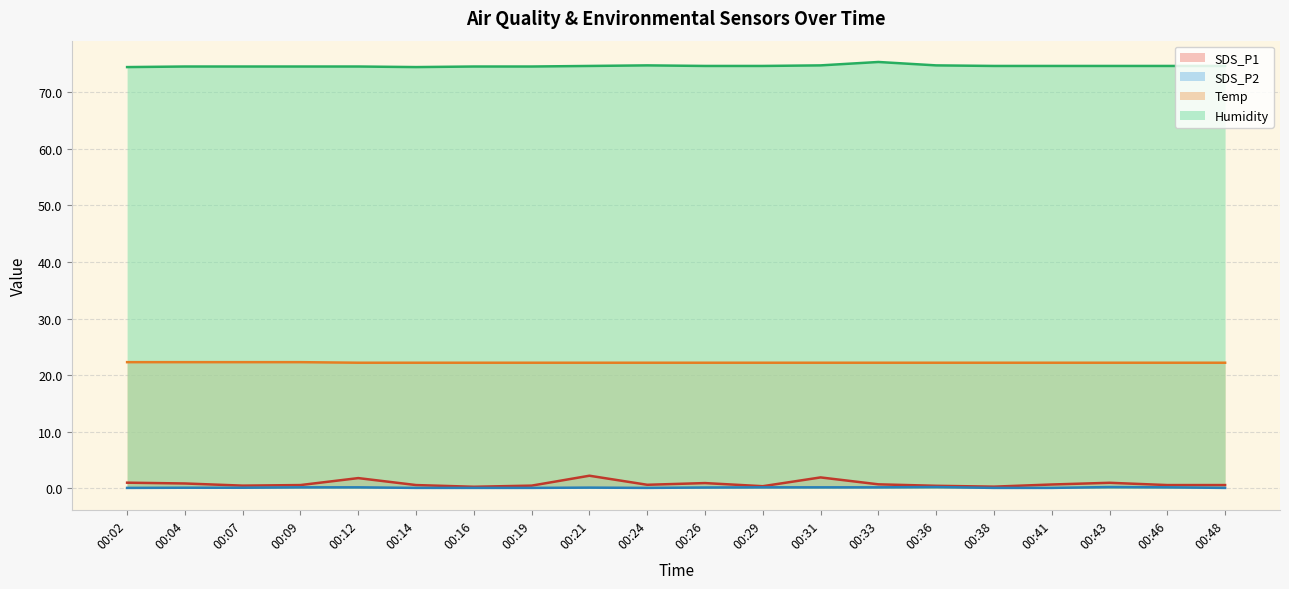

True or false: Temp and SDS_P2 cross at least once.

False